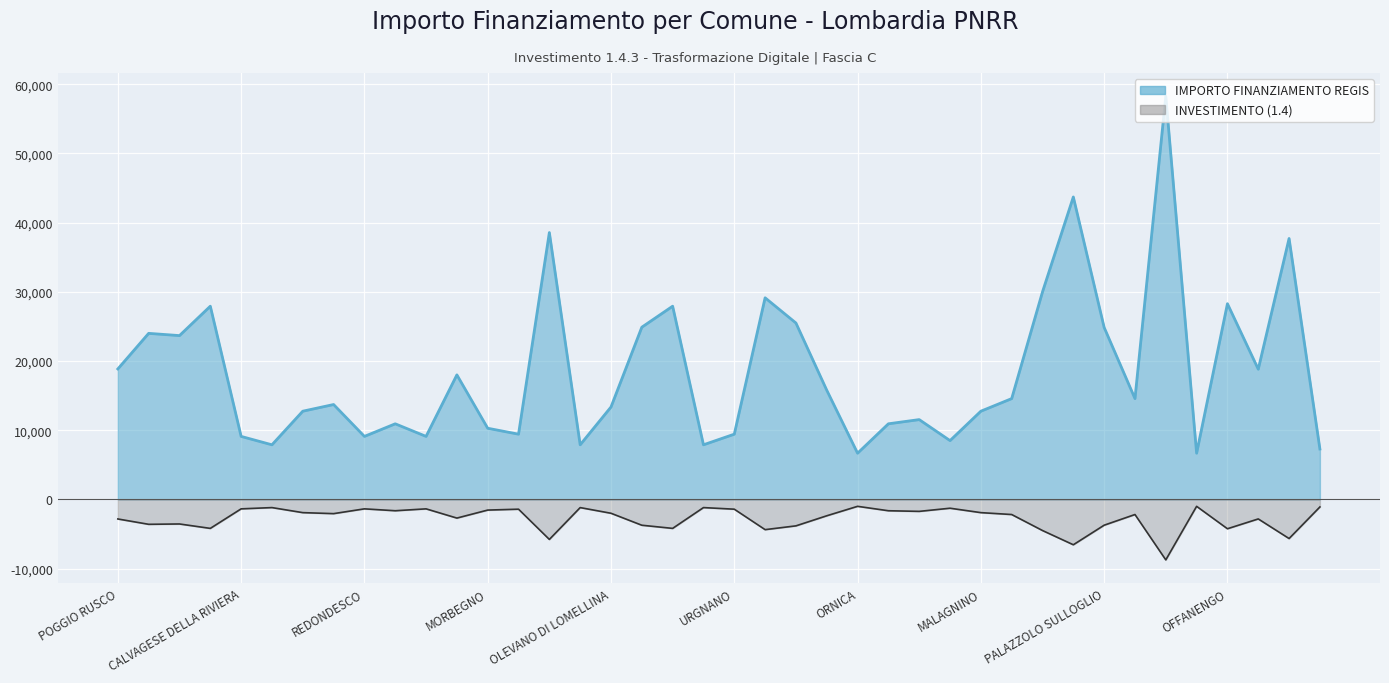

What is the smallest value displayed?

6677